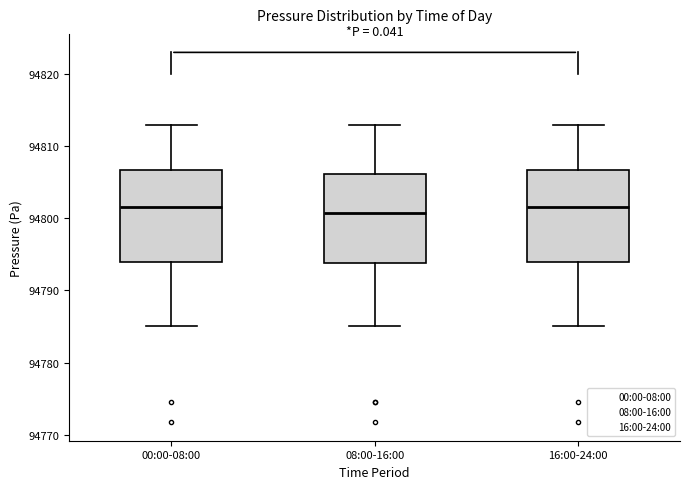

Reading left to right, transcribe this box plot: for each box, give where its median line is, the range the box spans, and where its two whiskers end, as read against the y-axis. The values are not printed on the chart, so give them approximately, as read against the axis.

00:00-08:00: median 94802, box 94794 to 94807, whiskers 94785 to 94813
08:00-16:00: median 94801, box 94794 to 94806, whiskers 94785 to 94813
16:00-24:00: median 94802, box 94794 to 94807, whiskers 94785 to 94813